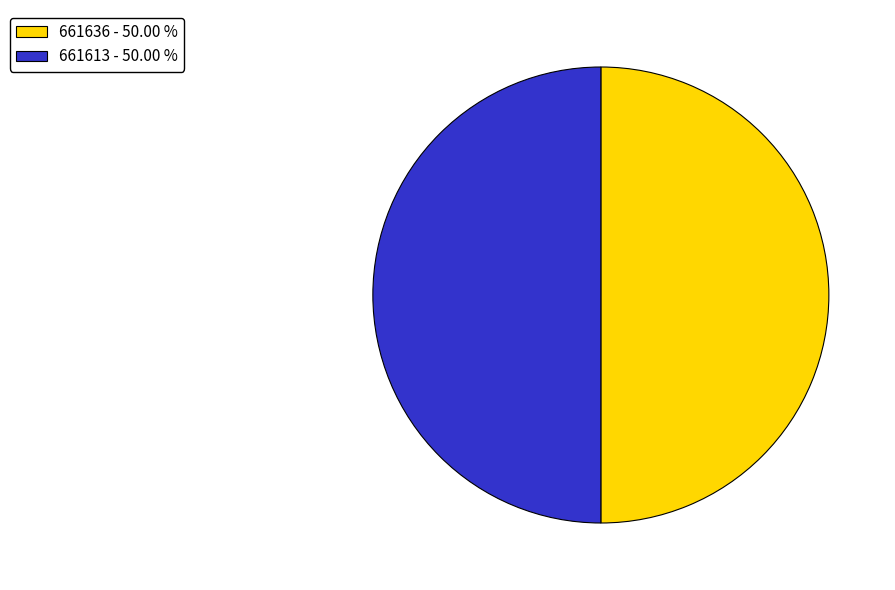

Approximately how many times larger is the value at 661636 - 50.00 % compared to 661613 - 50.00 %?

1.0